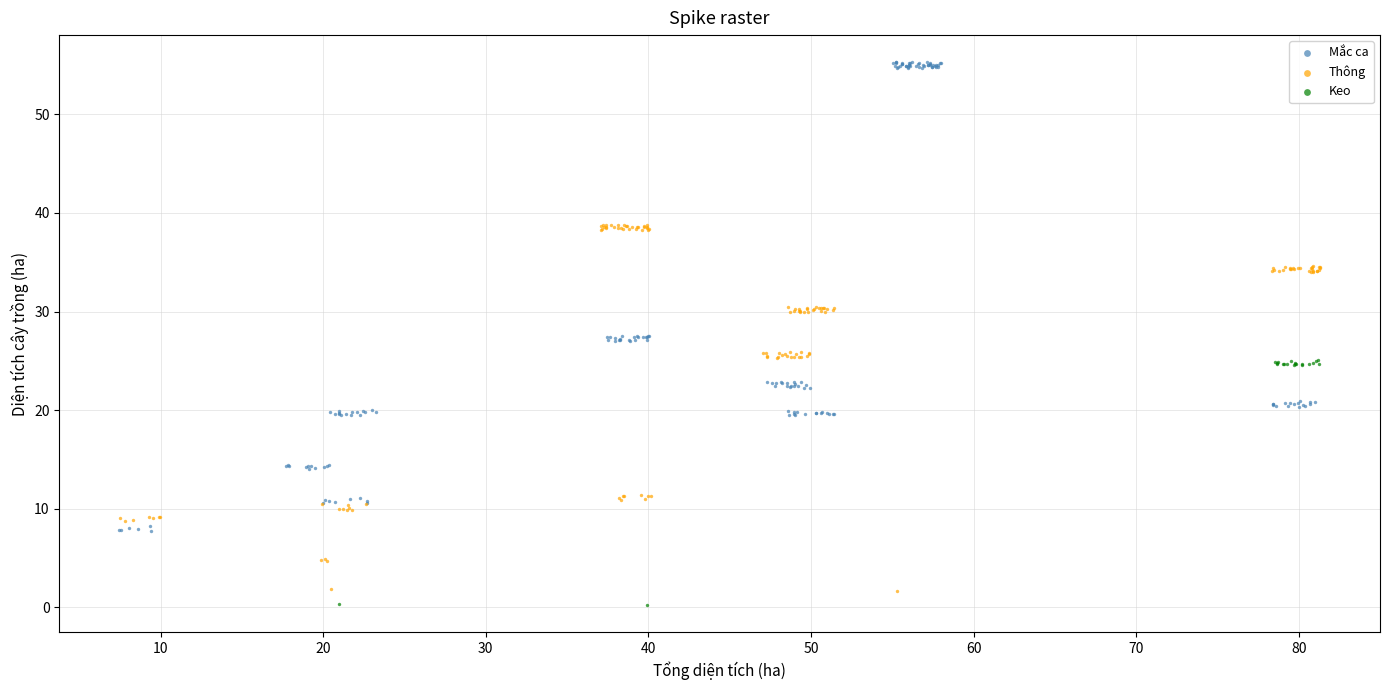

Which series reaches the maximum Y coordinate?

Mắc ca